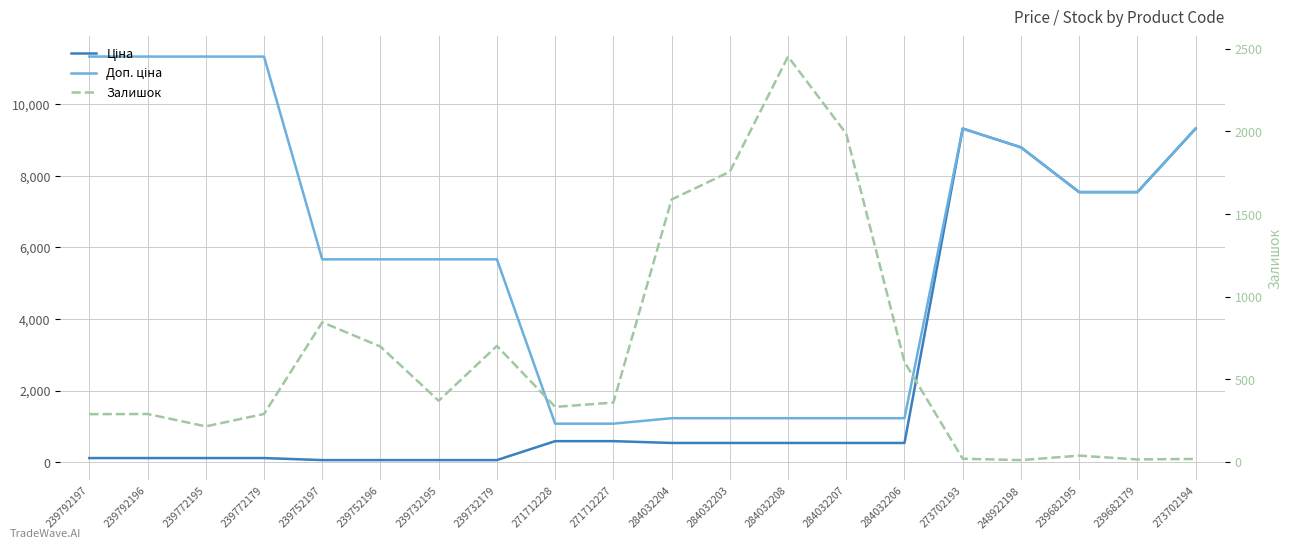

How many data points in Залишок are less than 359?

10